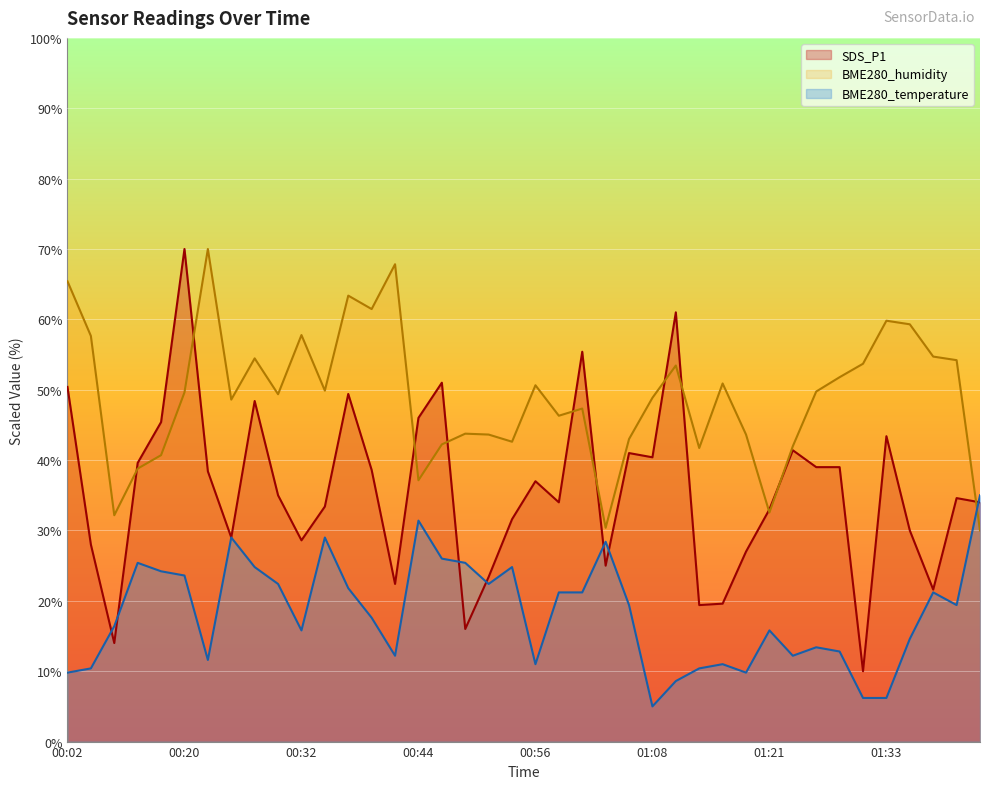

What is the difference between the second highest and minimum values in the SDS_P1 series?

51.0